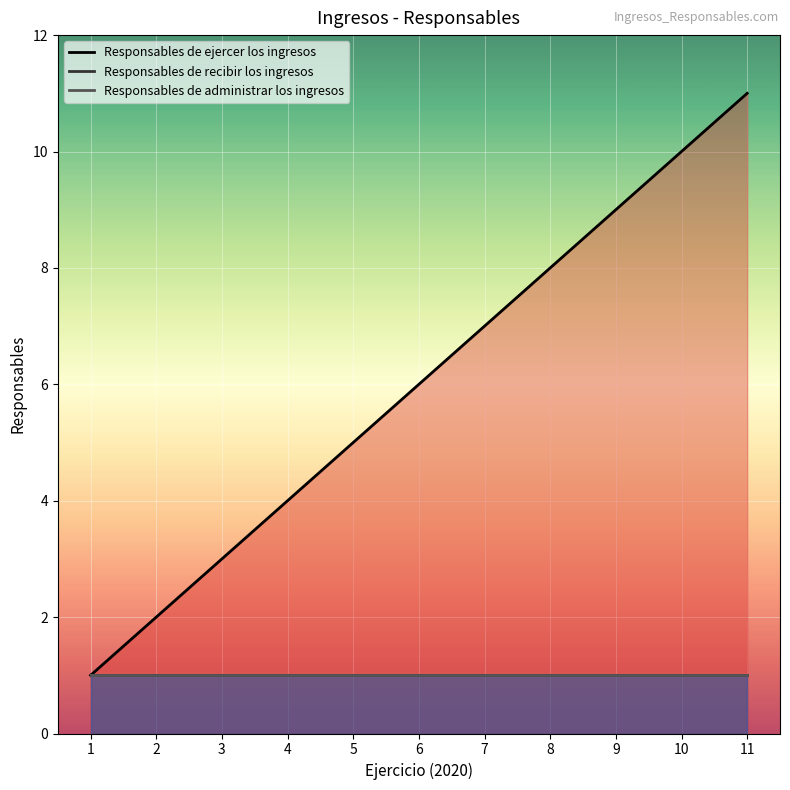

Is the value of Responsables de ejercer los ingresos at 2 greater than the value of Responsables de recibir los ingresos at 3?

Yes